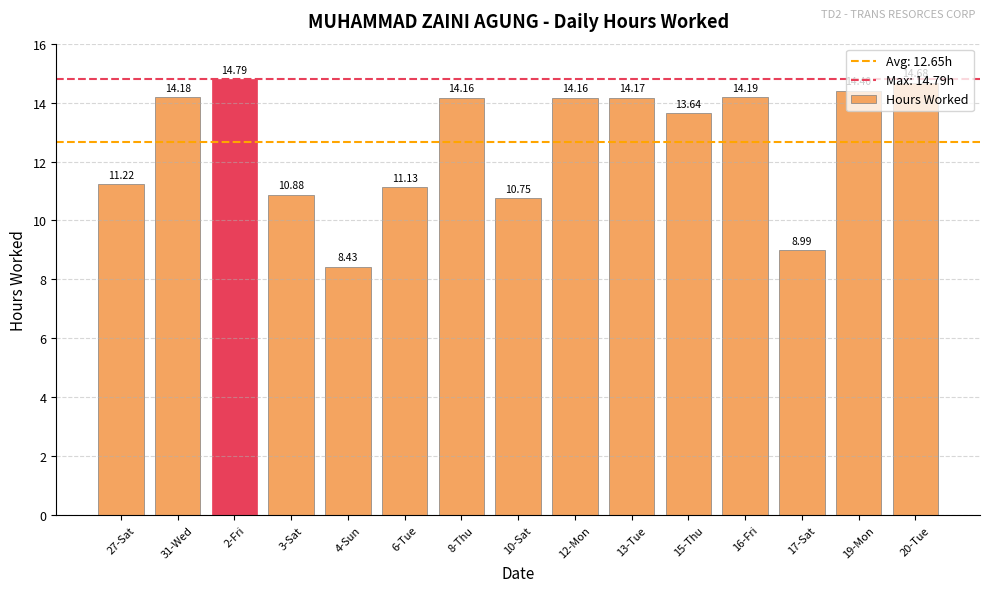

What is the ratio of the value at 19-Mon to the value at 4-Sun?

1.7